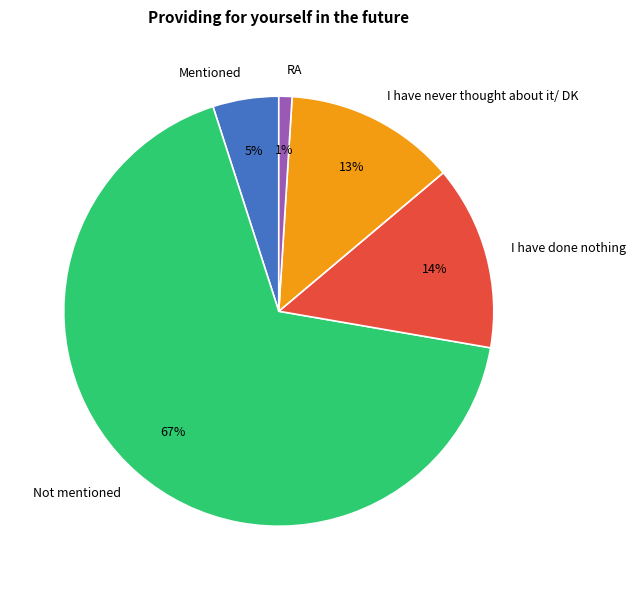

How many slices are in this pie chart?

5